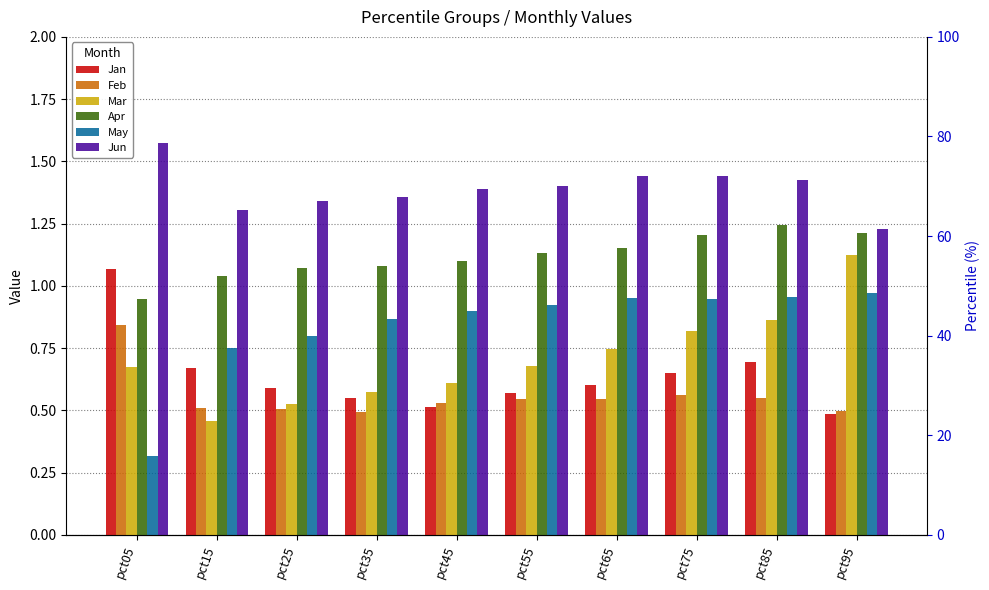

Which series has the largest range (max minus min)?

Mar